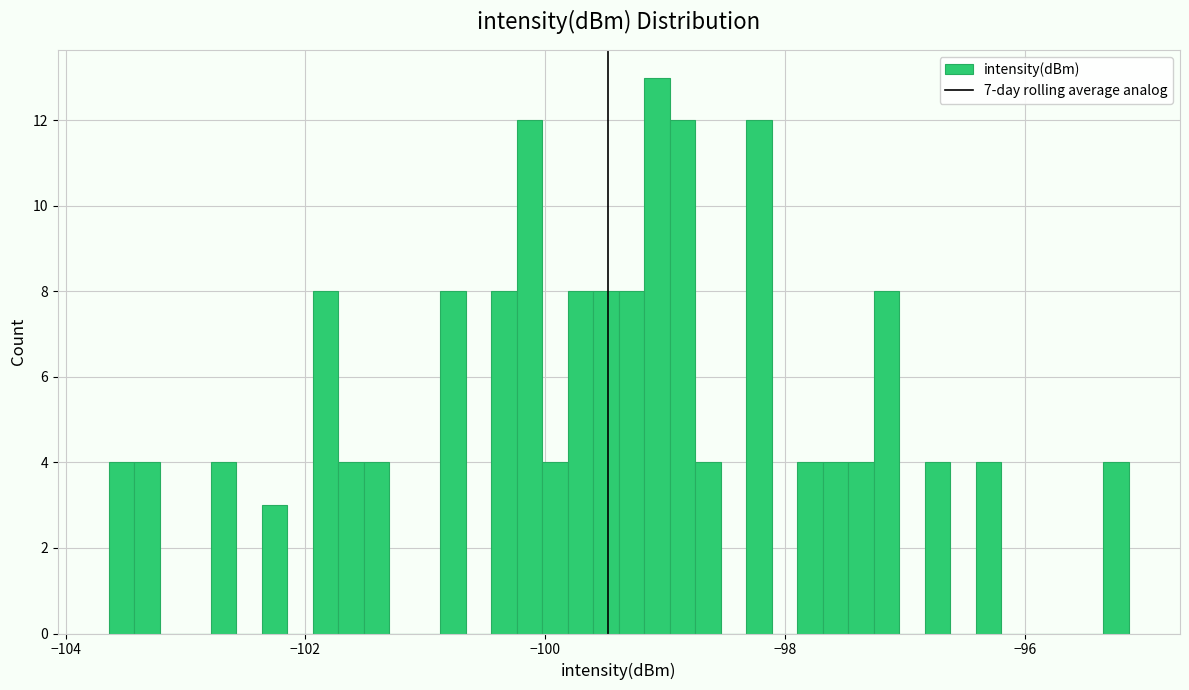

Around what value on the x-axis is the tallest bar? Give the approximate position of its centre, as read against the axis.

-99.0